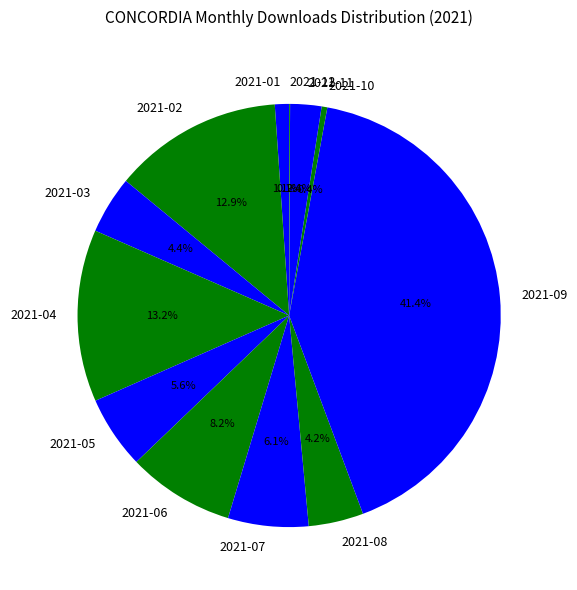

What is the total percentage of 2021-09 and 2021-01?

42.5%